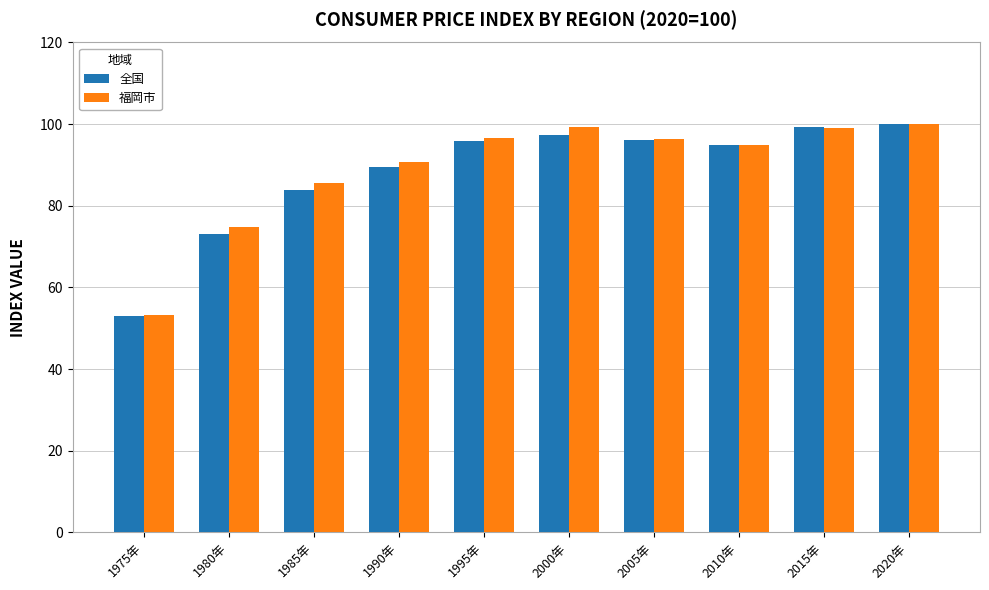

What is the greatest value displayed?

100.0